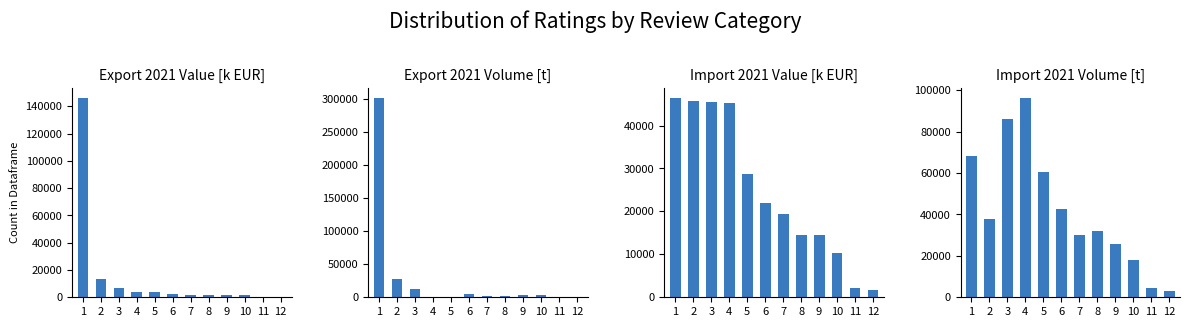

Between 6 and 7, which series saw the biggest shift?

Import 2021 Volume [t]